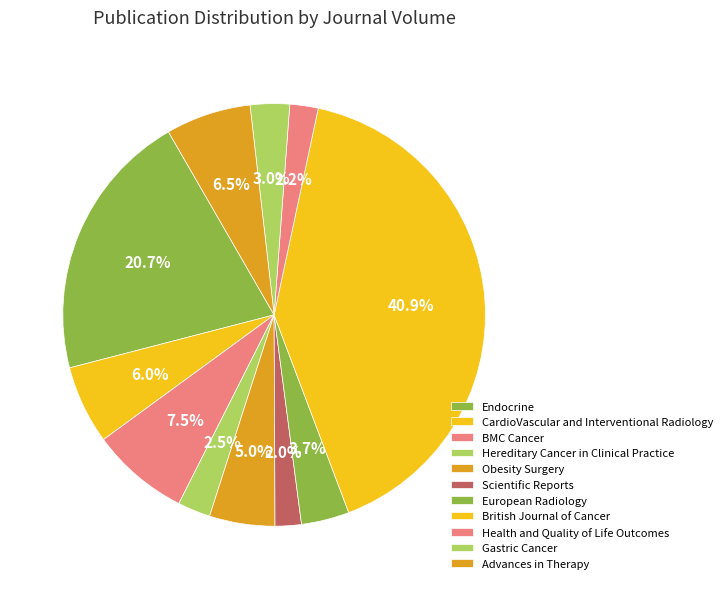

Is it true that Hereditary Cancer in Clinical Practice is 1% of the pie?

False